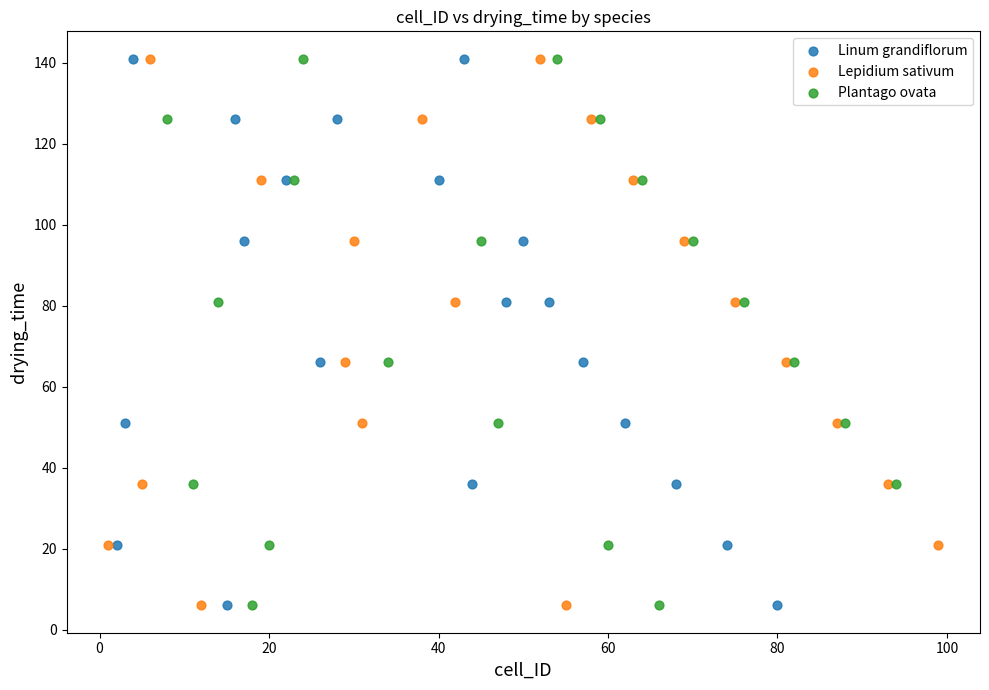

What are all the series names shown in the legend?

Linum grandiflorum, Lepidium sativum, Plantago ovata